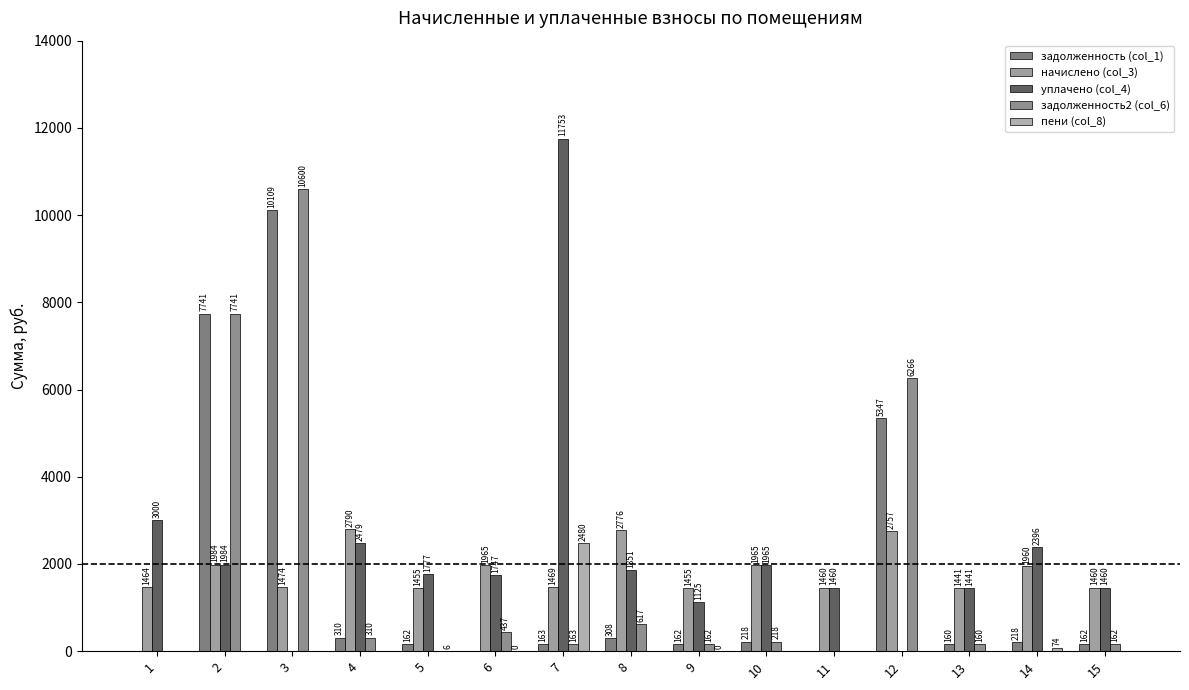

The value of задолженность2 (col_6) at 7 is 163.2. True or false?

True